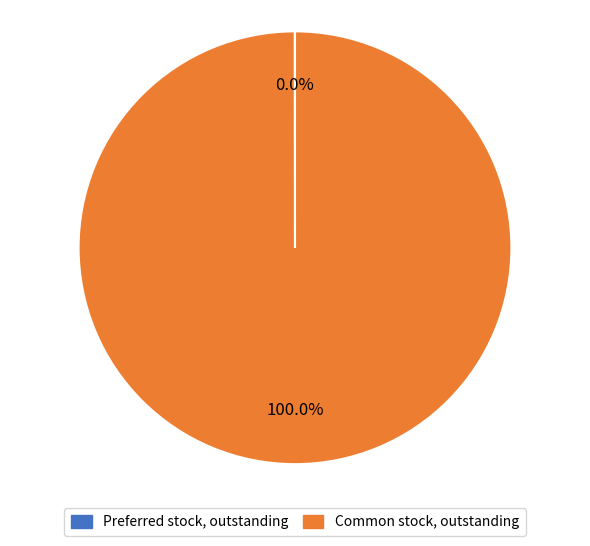

What is the largest slice in the pie chart?

Common stock, outstanding